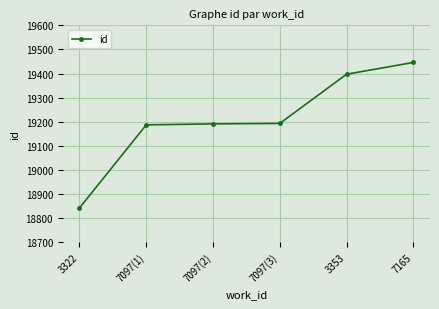

What value does the data have at 7097(1)?

19187